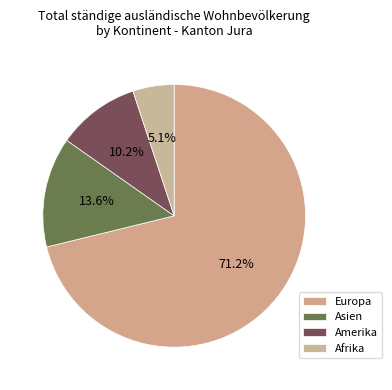

Rank the categories by value from lowest to highest.

Afrika, Amerika, Asien, Europa